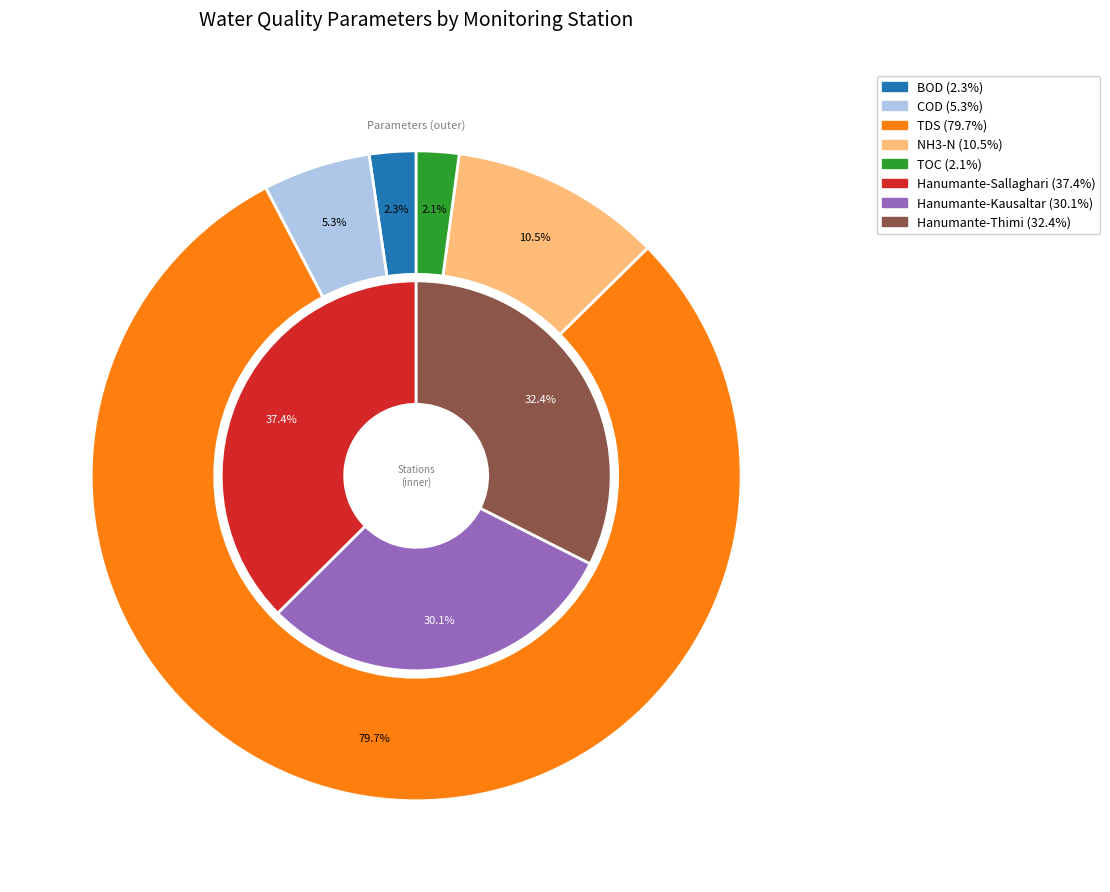

At Hanumante-Thimi, list the series in order from smallest to largest.

TOC, BOD, COD, NH3-N, TDS